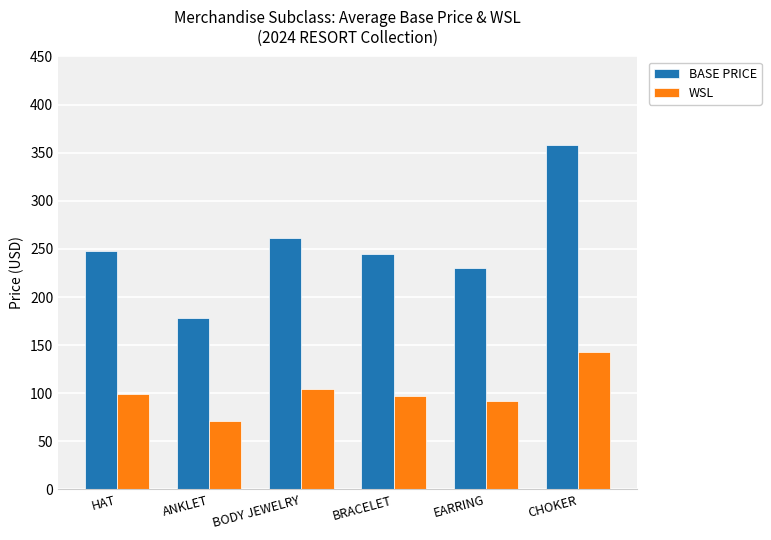

List the series in order of their peak value, lowest first.

WSL, BASE PRICE